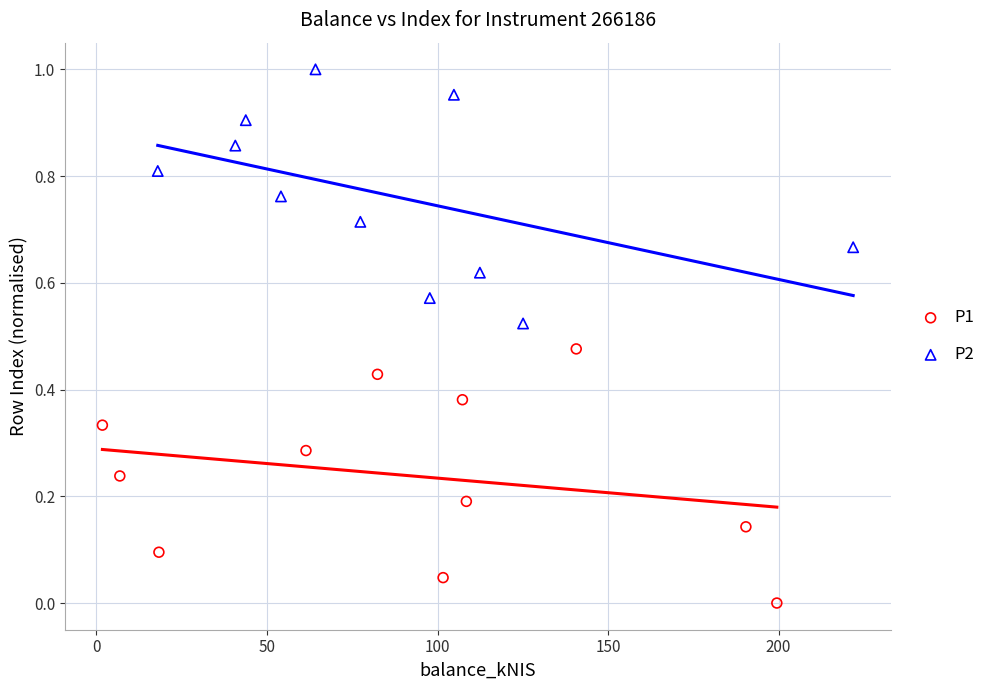

Which series contains the highest Y value?

P2